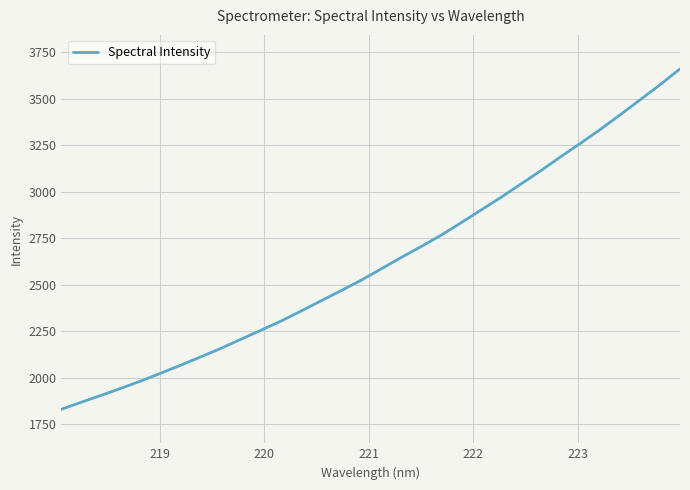

What is the maximum value shown in the chart?

3659.8